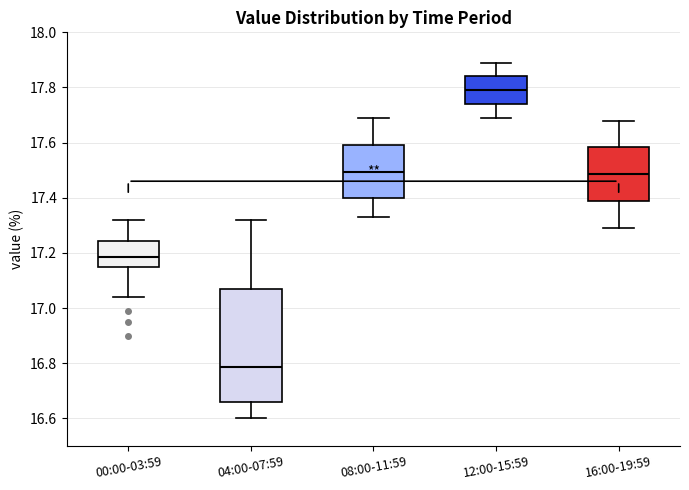

Where is the lower edge of the box for 16:00-19:59 on the y-axis? The values are not printed on the chart, so give them approximately, as read against the axis.

17.38